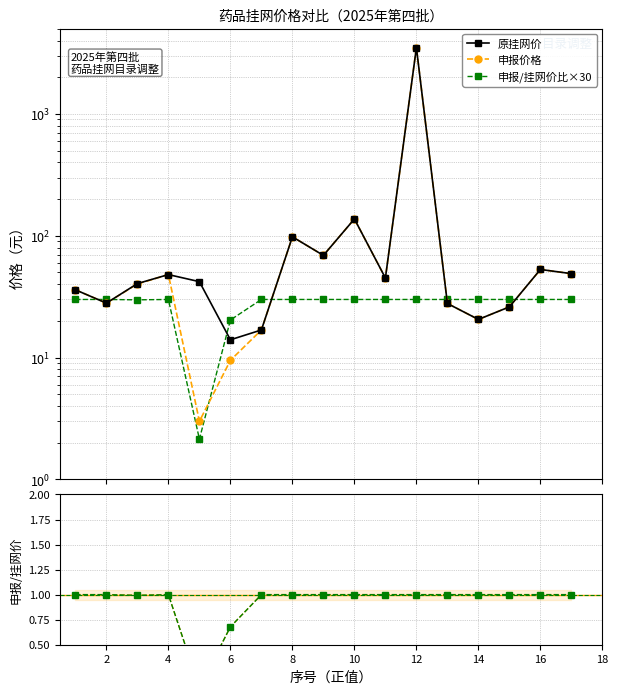

How many interior local valleys does the 申报/原挂网 series have?

2